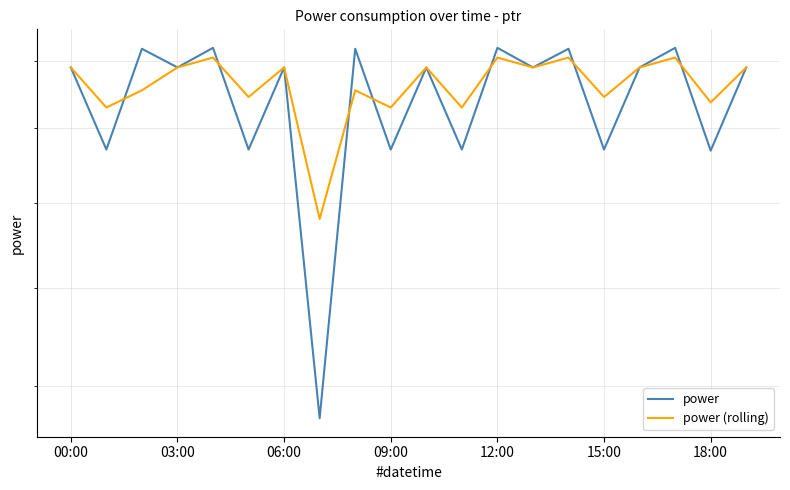

What is the sum of all power values?

376.8